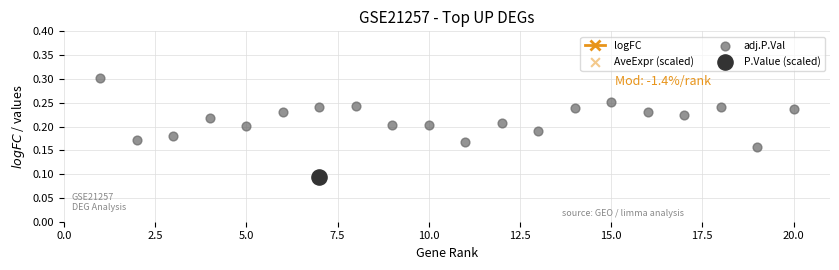

Which series has the largest total across all categories?

logFC